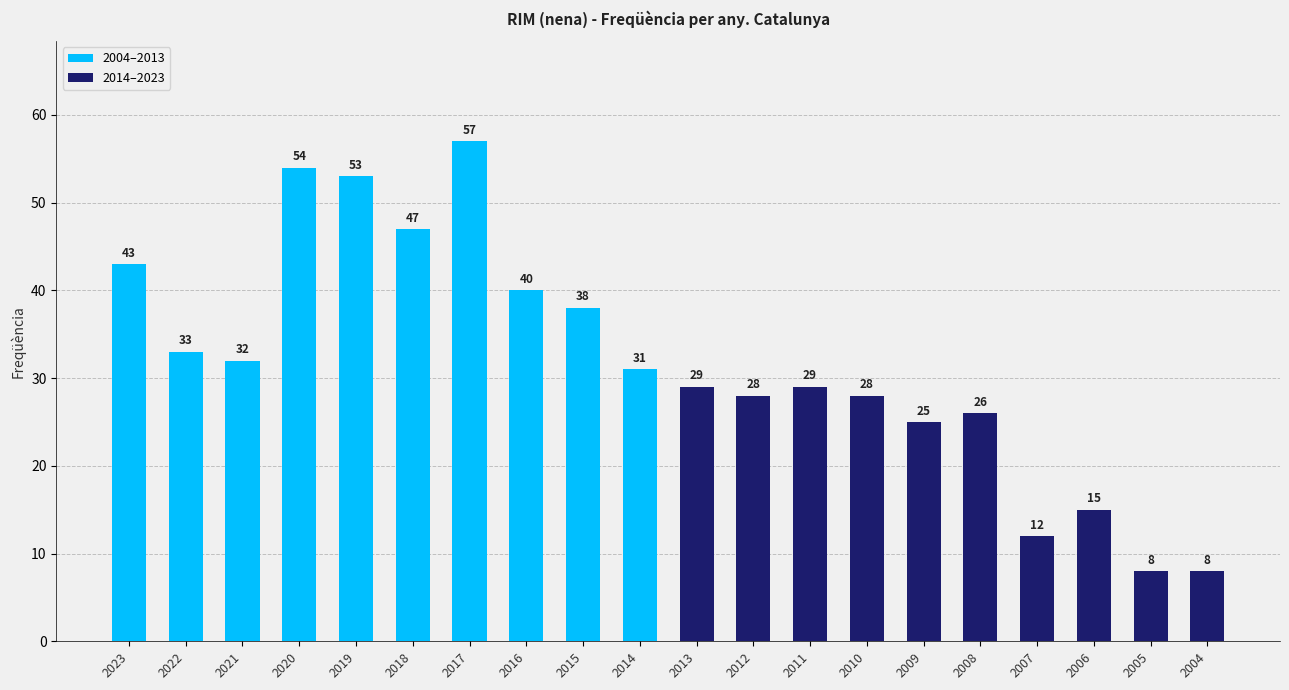

The 2004–2013 series shows 33 at 2022. True or false?

True